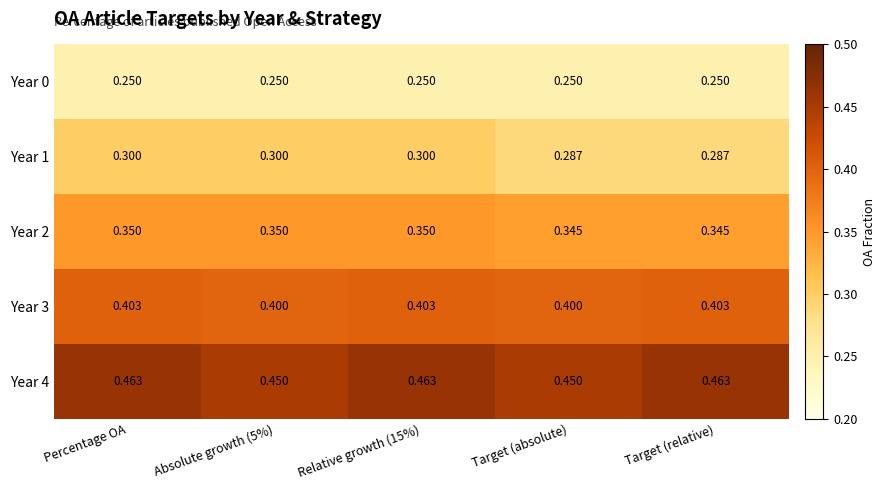

Reading left to right, extract all data points from this chart.

Year 0: Percentage OA=0.2	Absolute growth (5%)=0.2	Relative growth (15%)=0.2	Target (absolute)=0.2	Target (relative)=0.2
Year 1: Percentage OA=0.3	Absolute growth (5%)=0.3	Relative growth (15%)=0.3	Target (absolute)=0.3	Target (relative)=0.3
Year 2: Percentage OA=0.3	Absolute growth (5%)=0.3	Relative growth (15%)=0.3	Target (absolute)=0.3	Target (relative)=0.3
Year 3: Percentage OA=0.4	Absolute growth (5%)=0.4	Relative growth (15%)=0.4	Target (absolute)=0.4	Target (relative)=0.4
Year 4: Percentage OA=0.5	Absolute growth (5%)=0.5	Relative growth (15%)=0.5	Target (absolute)=0.5	Target (relative)=0.5